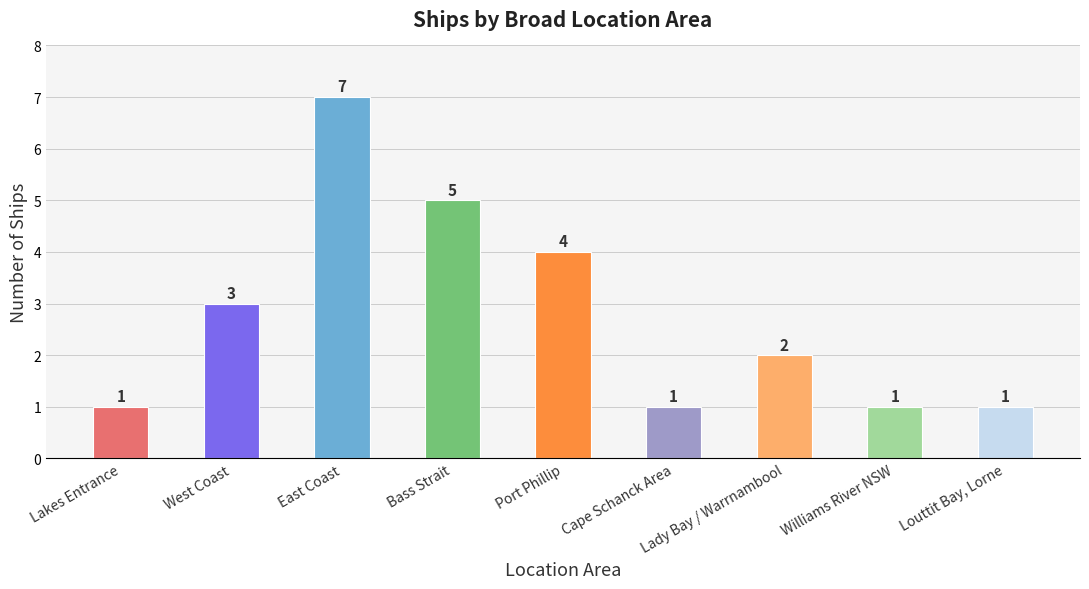

What is the average value?

3